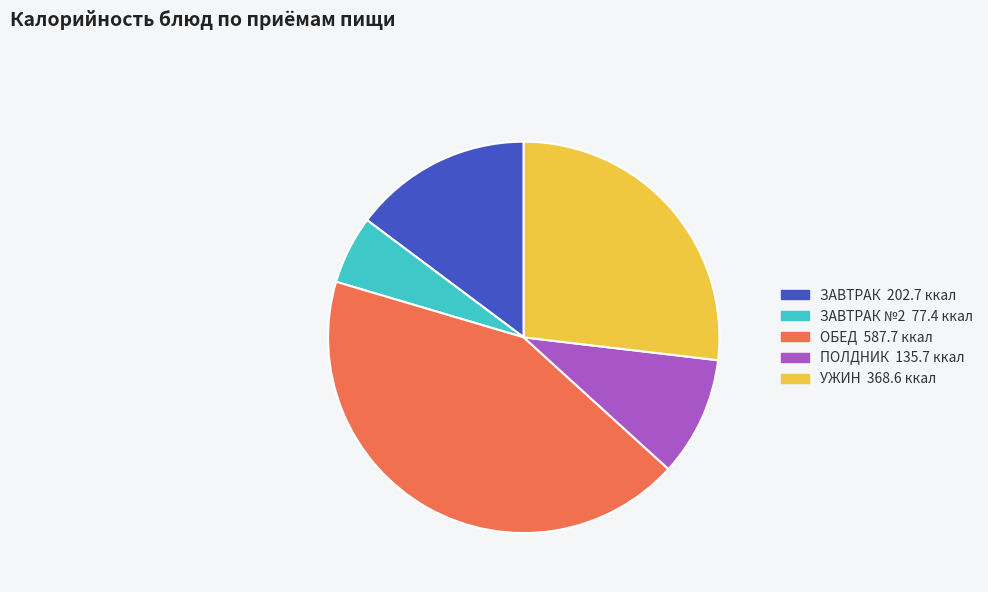

Is there any slice that represents more than half of the pie?

No